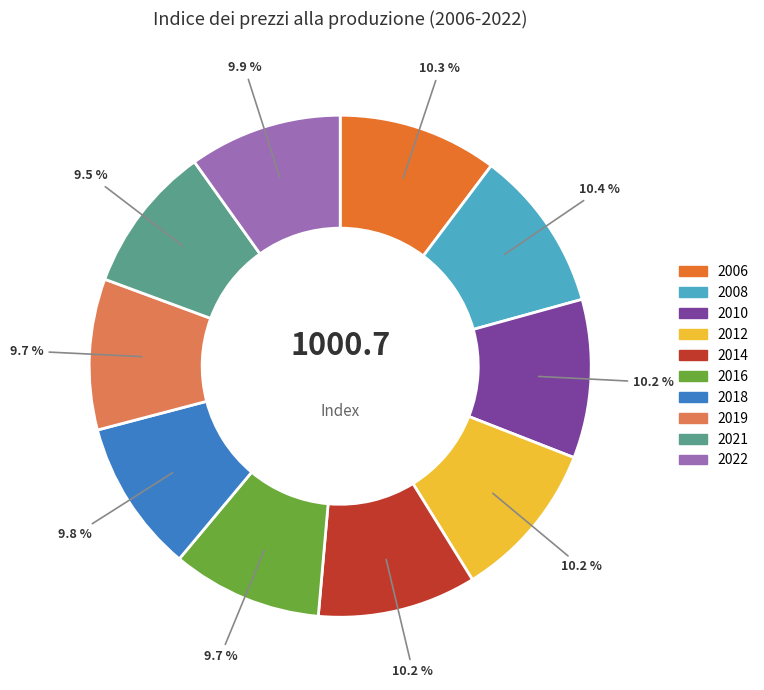

Is there any slice that represents more than half of the pie?

No